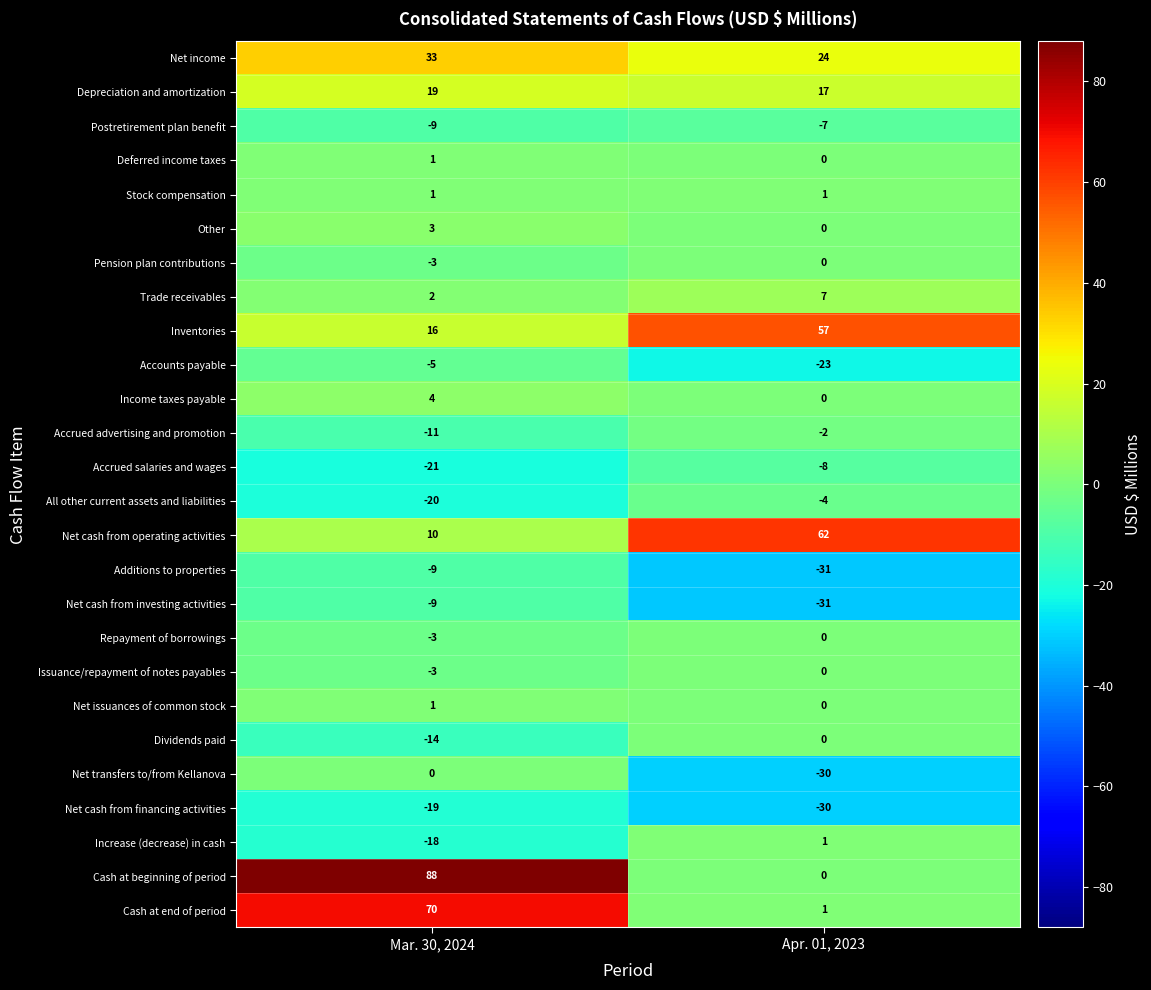

The value of Pension plan contributions at Mar. 30, 2024 is -3. True or false?

True